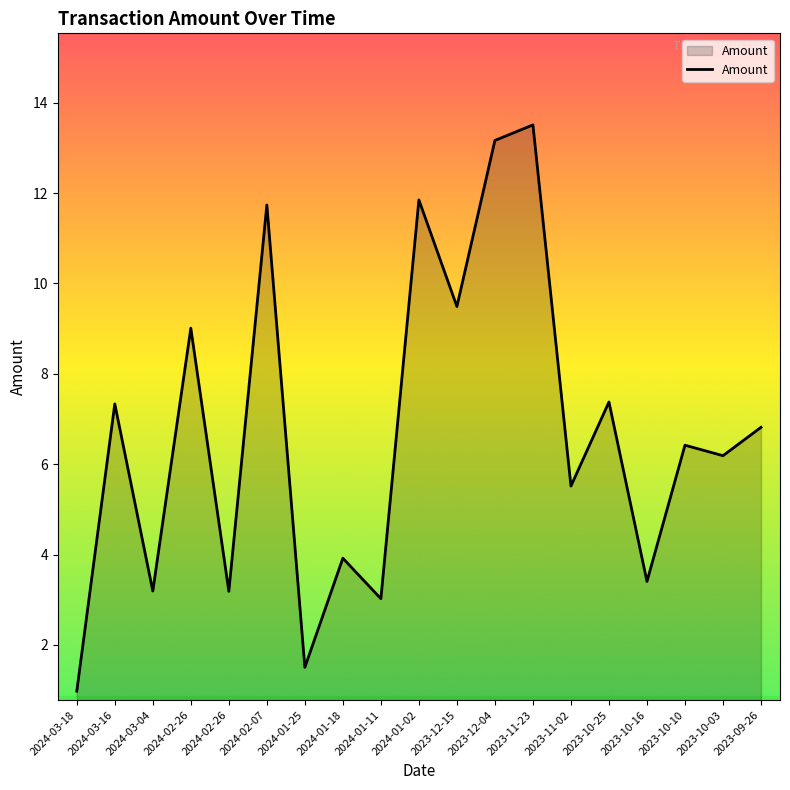

Does the chart display data point markers on the line(s)?

No